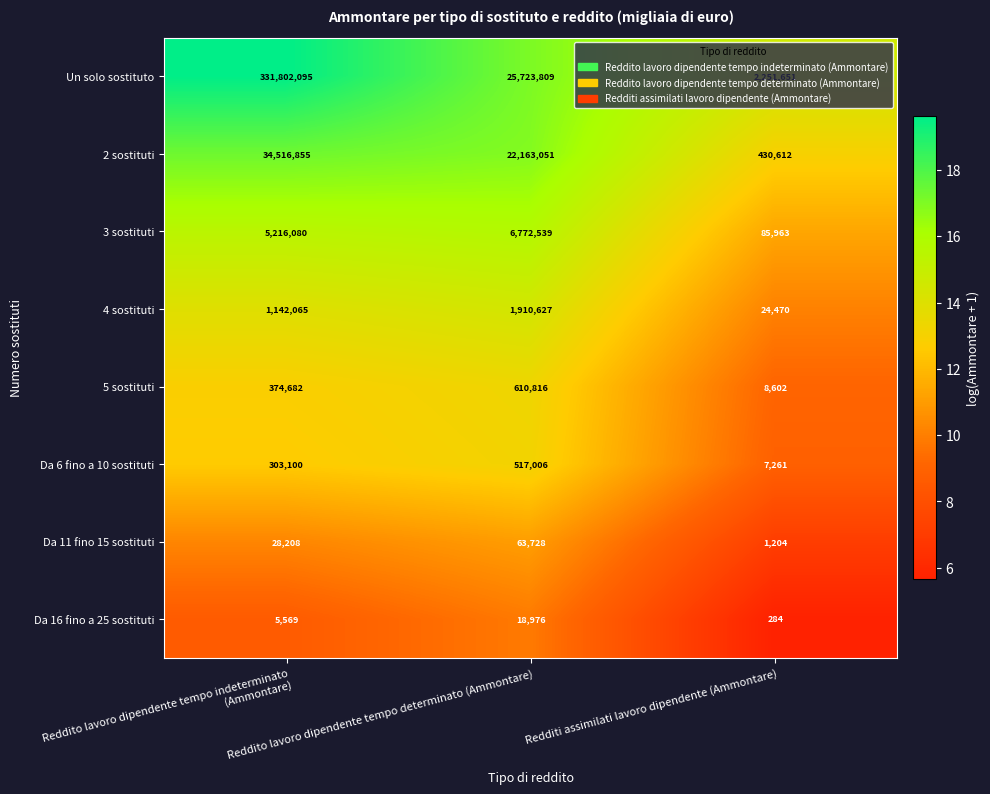

Which category has the lowest value across all series?

Redditi assimilati lavoro dipendente (Ammontare)